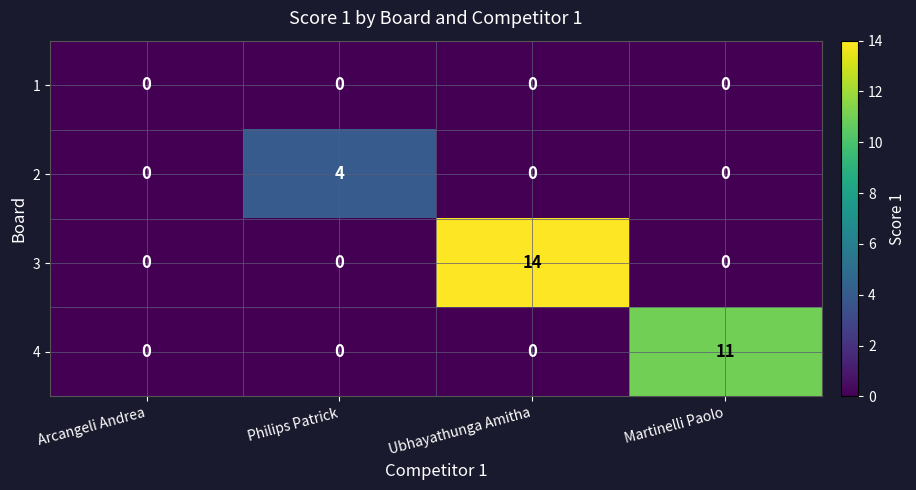

Count the 4 values in the range 0 to 11.

4